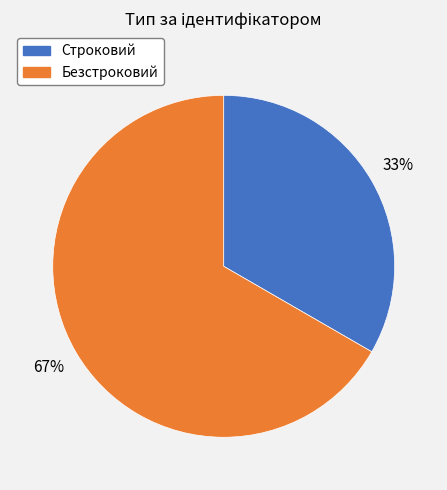

Does Строковий account for over 50% of the chart?

No